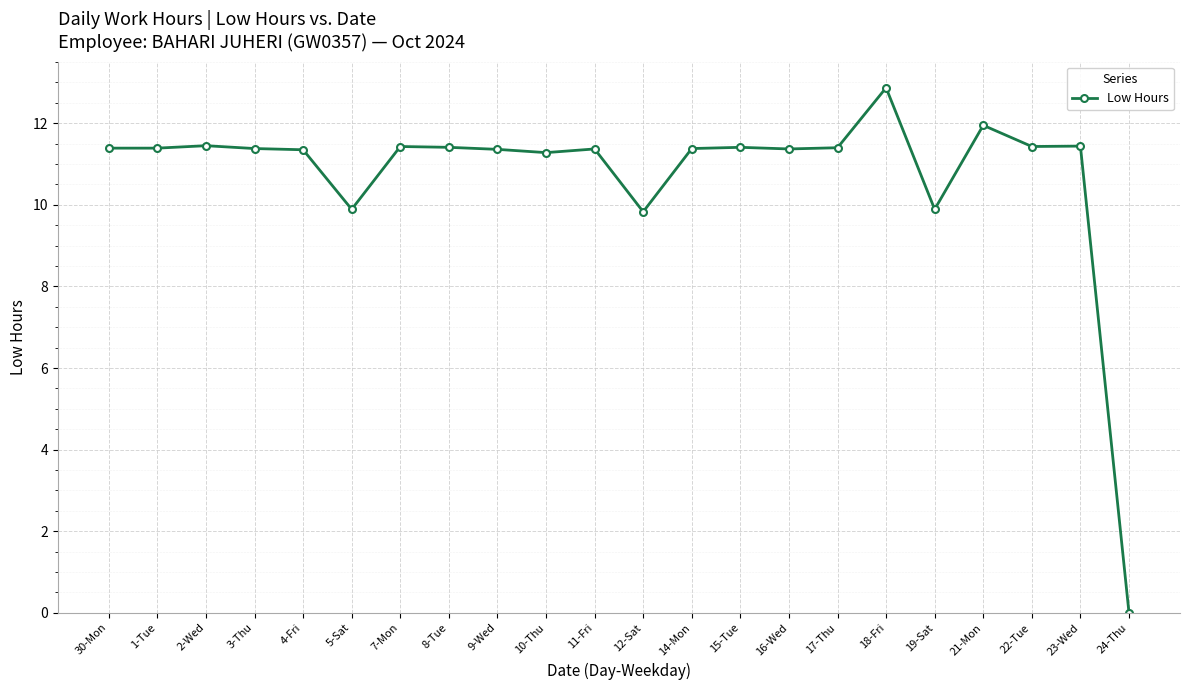

What is the label of the 14th point from the right?

9-Wed